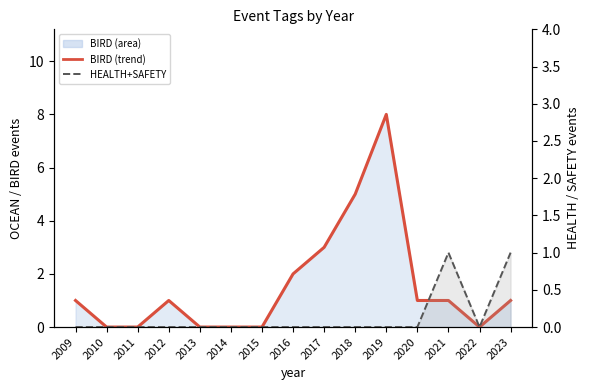

The HEALTH+SAFETY series shows 0 at 2019. True or false?

True